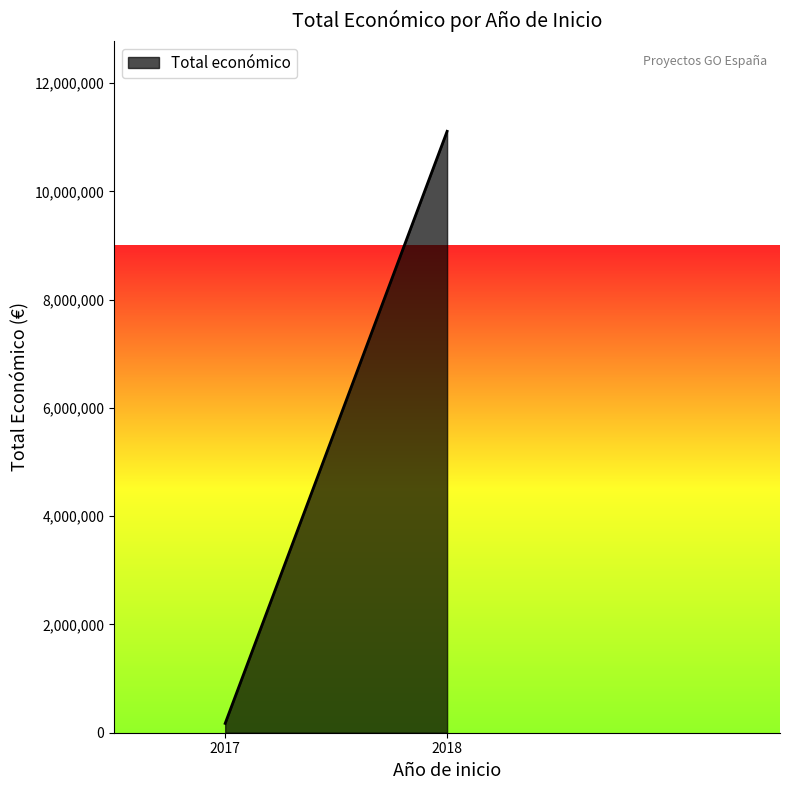

List the labels in order of value, smallest first.

2017, 2018